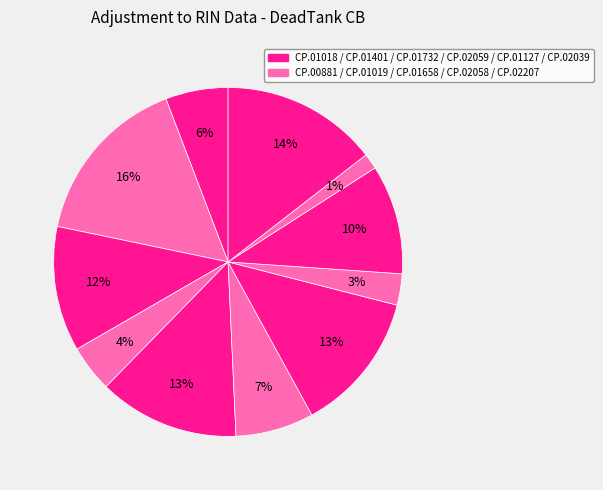

Count the number of slices in the pie.

11